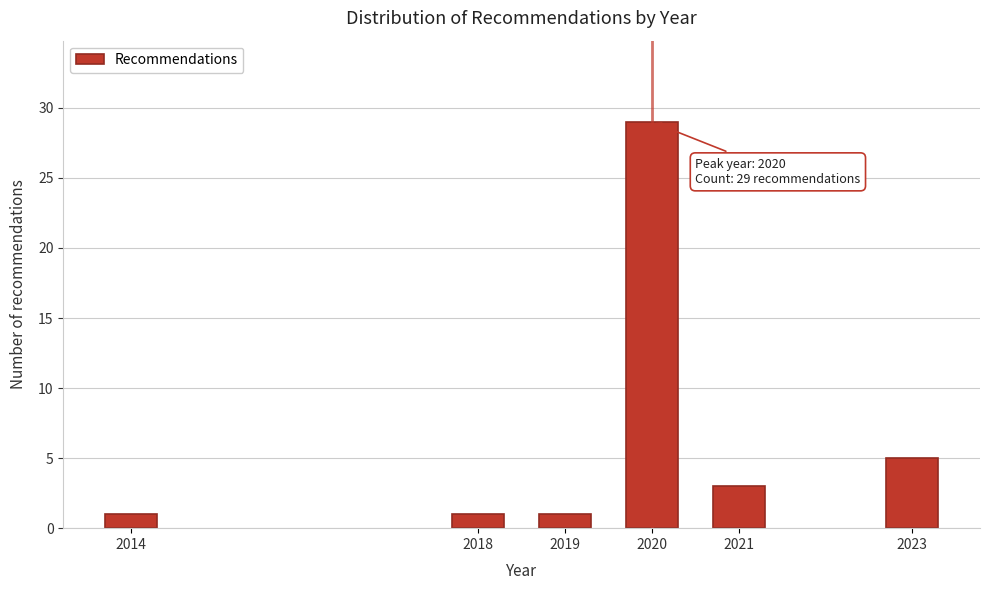

Reading left to right, list all the values displayed in this chart.

2014=1	2018=1	2019=1	2020=29	2021=3	2023=5